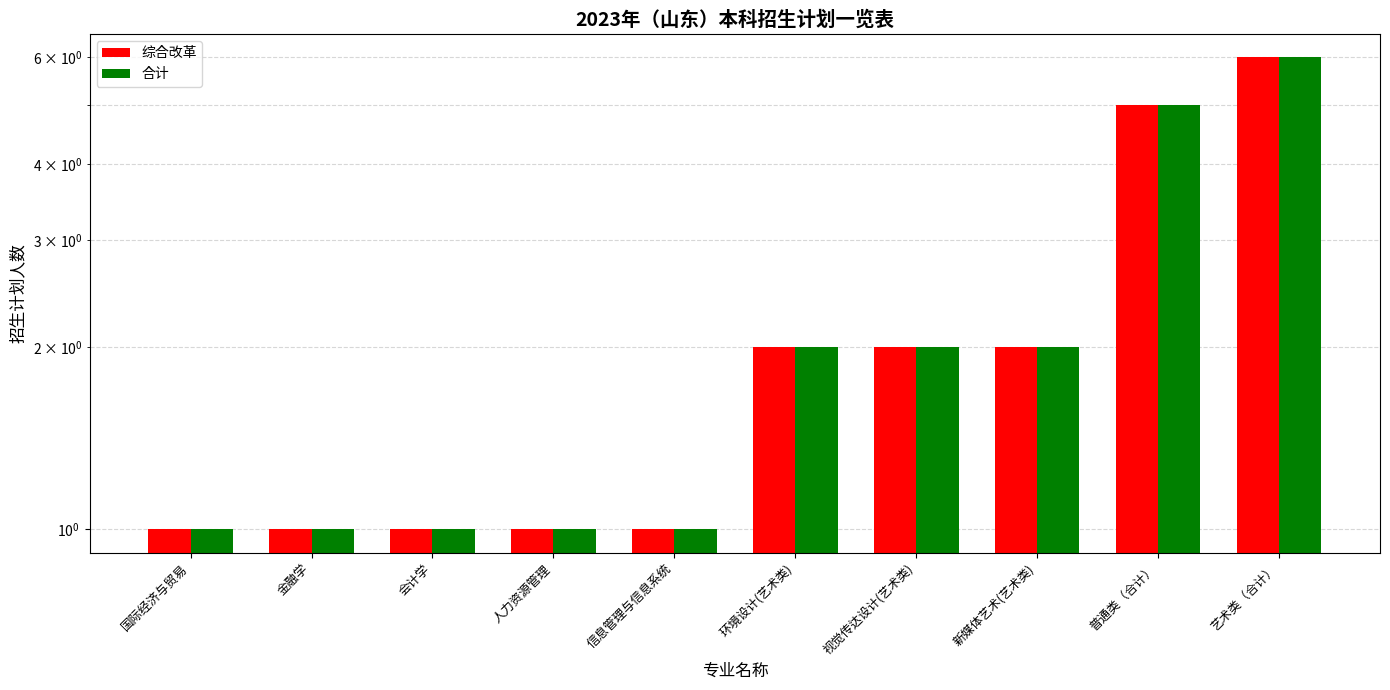

At 金融学, list the series in order from smallest to largest.

综合改革, 合计